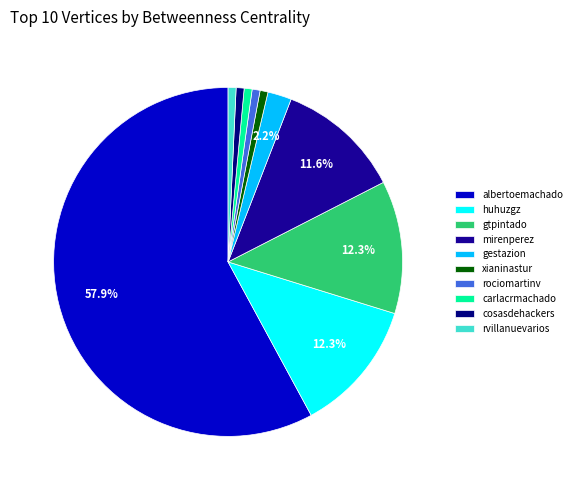

Does rociomartinv represent more than half of the total?

No